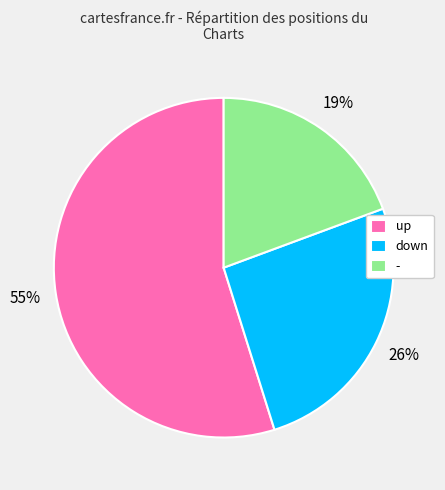

To the nearest percent, what percentage of the pie is up?

55%